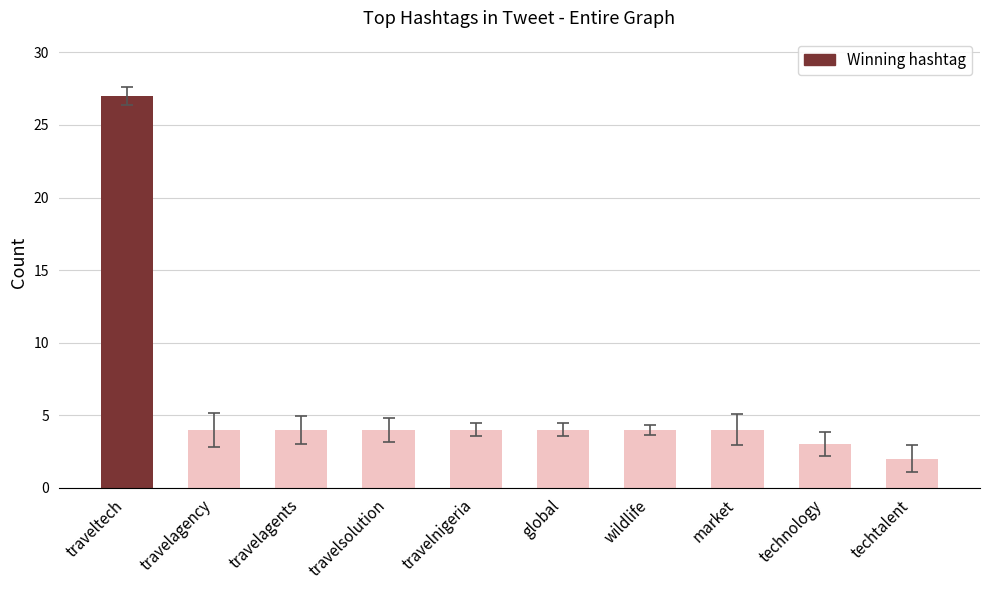

What is the change in value from traveltech to wildlife?

-23